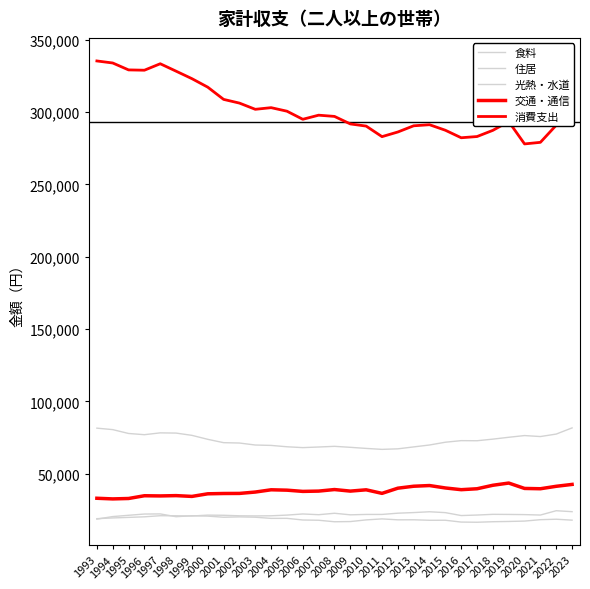

At how many categories does at least one series exceed 127304?

31